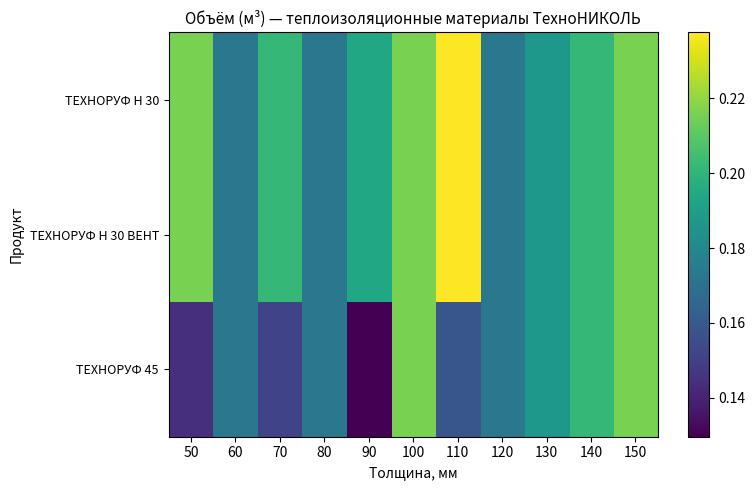

Reading right to left, extract all data points from this chart.

ТЕХНОРУФ Н 30: 150=0.2	140=0.2	130=0.2	120=0.2	110=0.2	100=0.2	90=0.2	80=0.2	70=0.2	60=0.2	50=0.2
ТЕХНОРУФ Н 30 ВЕНТ: 150=0.2	140=0.2	130=0.2	120=0.2	110=0.2	100=0.2	90=0.2	80=0.2	70=0.2	60=0.2	50=0.2
ТЕХНОРУФ 45: 150=0.2	140=0.2	130=0.2	120=0.2	110=0.2	100=0.2	90=0.1	80=0.2	70=0.2	60=0.2	50=0.1